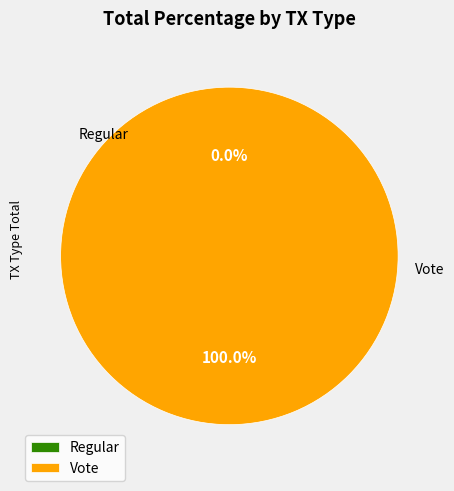

To the nearest percent, what is the average slice percentage?

50%